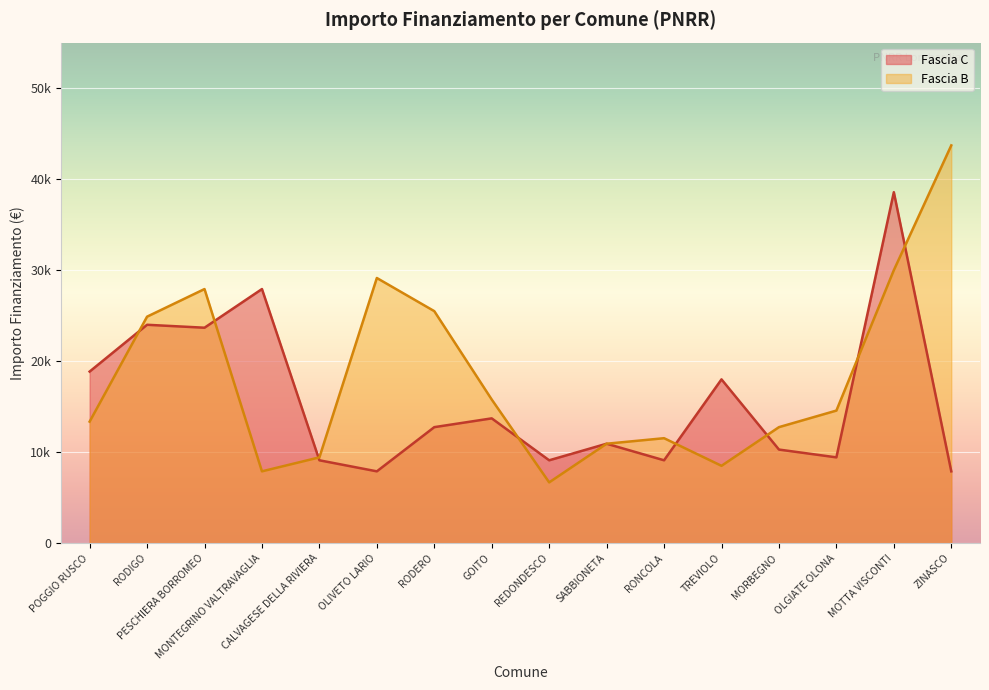

What is the value of the Fascia C point at the 16th from the left?

7891